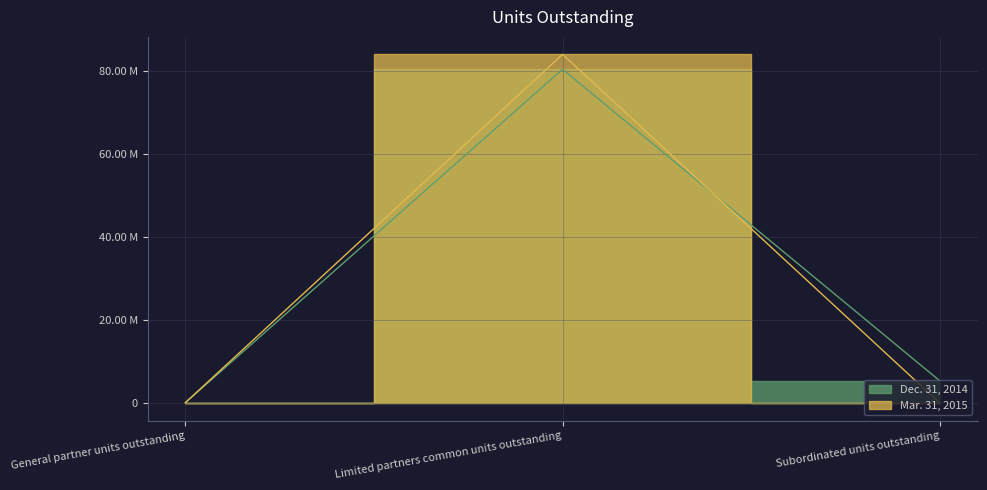

Is the value of Mar. 31, 2015 at Subordinated units outstanding greater than the value of Dec. 31, 2014 at Subordinated units outstanding?

No